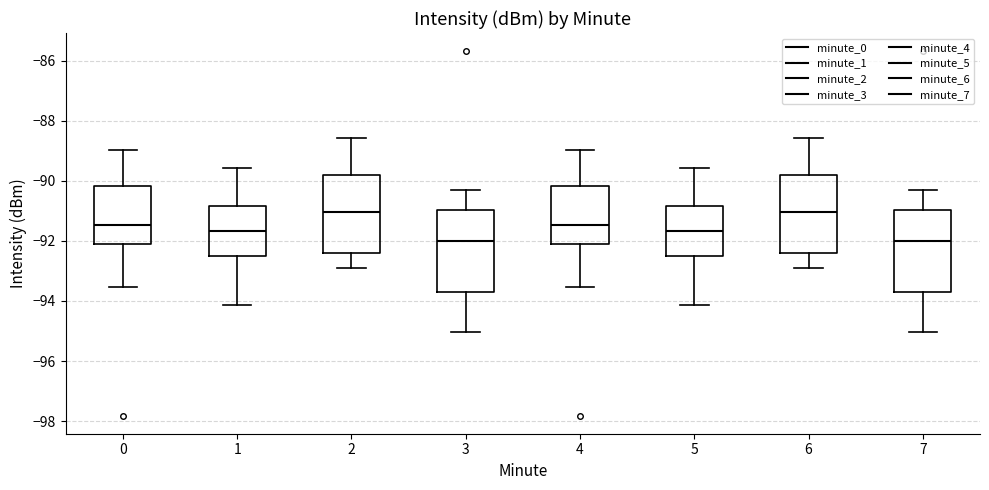

Reading left to right, transcribe this box plot: for each box, give where its median line is, the range the box spans, and where its two whiskers end, as read against the y-axis. The values are not printed on the chart, so give them approximately, as read against the axis.

0: median -91.4, box -92.2 to -90.2, whiskers -93.6 to -89.0
1: median -91.6, box -92.6 to -90.8, whiskers -94.2 to -89.6
2: median -91.0, box -92.4 to -89.8, whiskers -93.0 to -88.6
3: median -92.0, box -93.6 to -91.0, whiskers -95.0 to -90.4
4: median -91.4, box -92.2 to -90.2, whiskers -93.6 to -89.0
5: median -91.6, box -92.6 to -90.8, whiskers -94.2 to -89.6
6: median -91.0, box -92.4 to -89.8, whiskers -93.0 to -88.6
7: median -92.0, box -93.6 to -91.0, whiskers -95.0 to -90.4